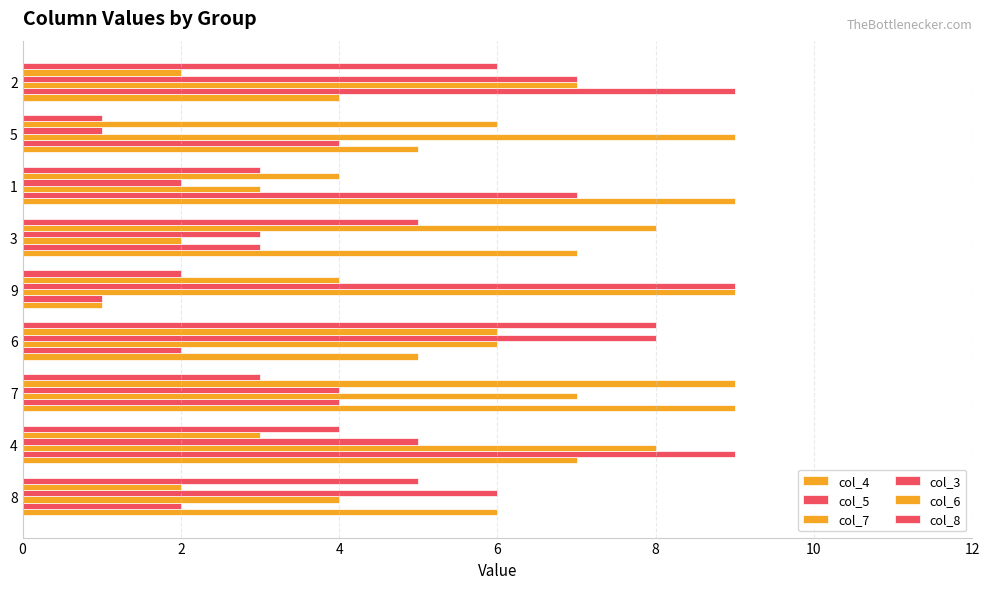

How many data points in col_7 are less than 7?

4